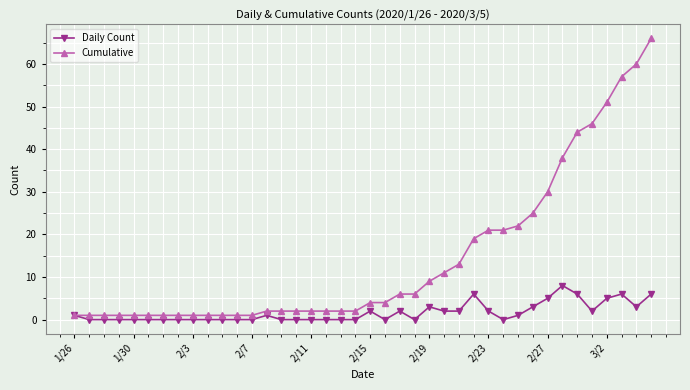

What is the sum of all Daily Count values?

66